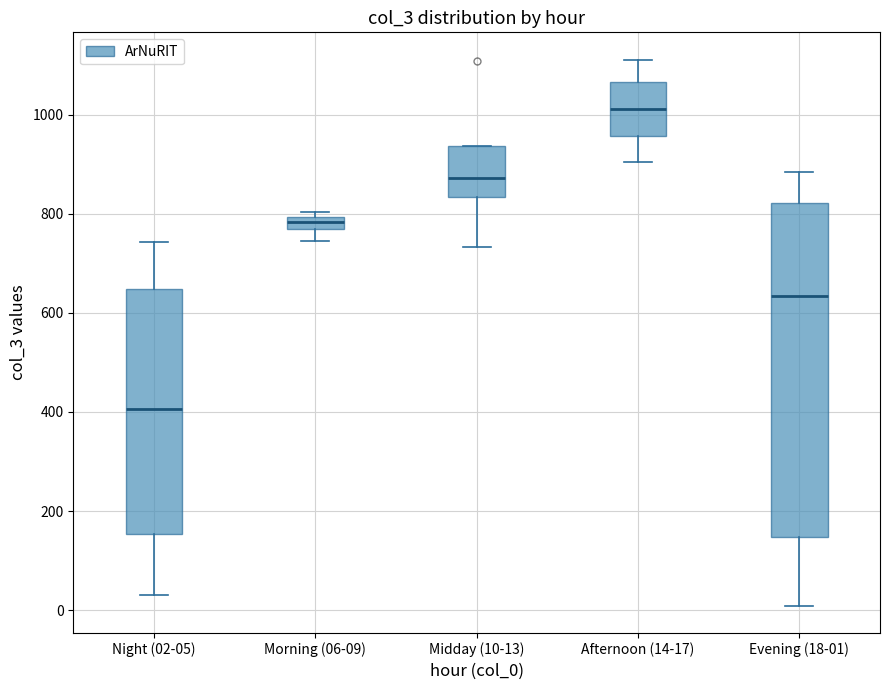

Where does the lower whisker of the box for Afternoon (14-17) end on the y-axis? The values are not printed on the chart, so give them approximately, as read against the axis.

900